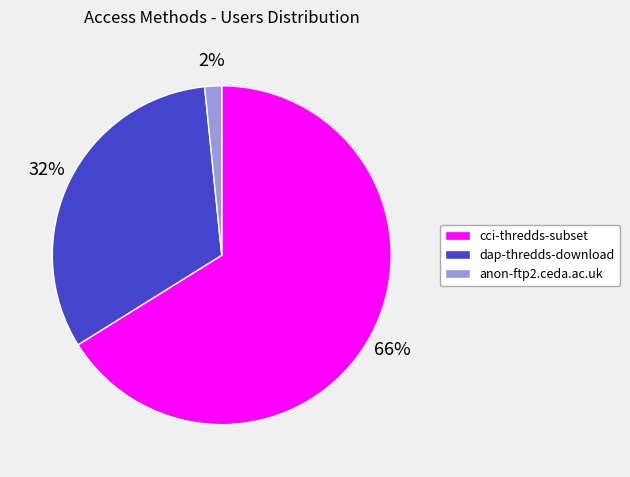

Do cci-thredds-subset and dap-thredds-download together represent more than half of the pie?

Yes